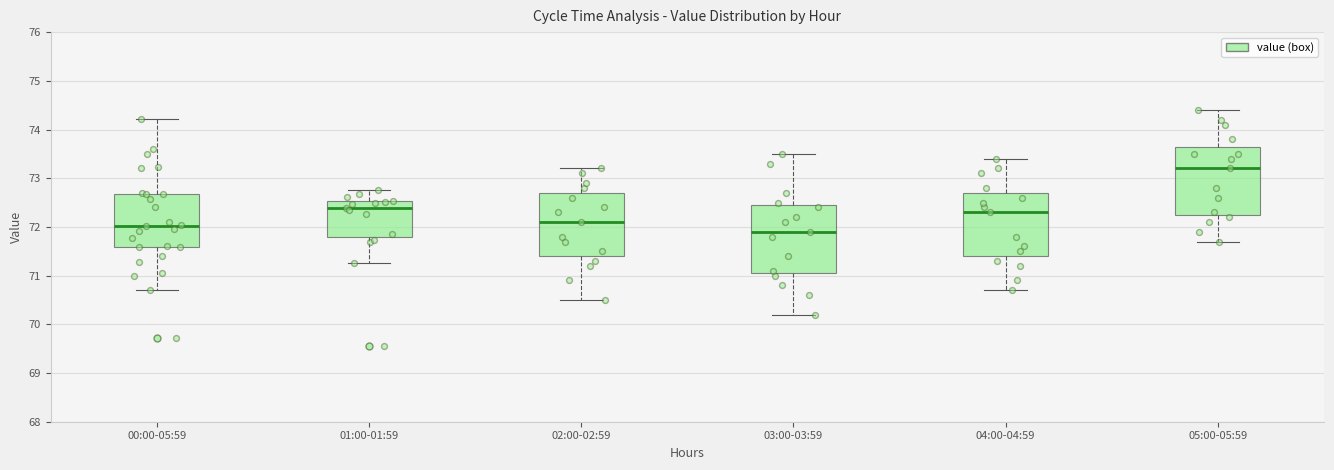

Where does the lower whisker of the box for 02:00-02:59 end on the y-axis? The values are not printed on the chart, so give them approximately, as read against the axis.

70.5